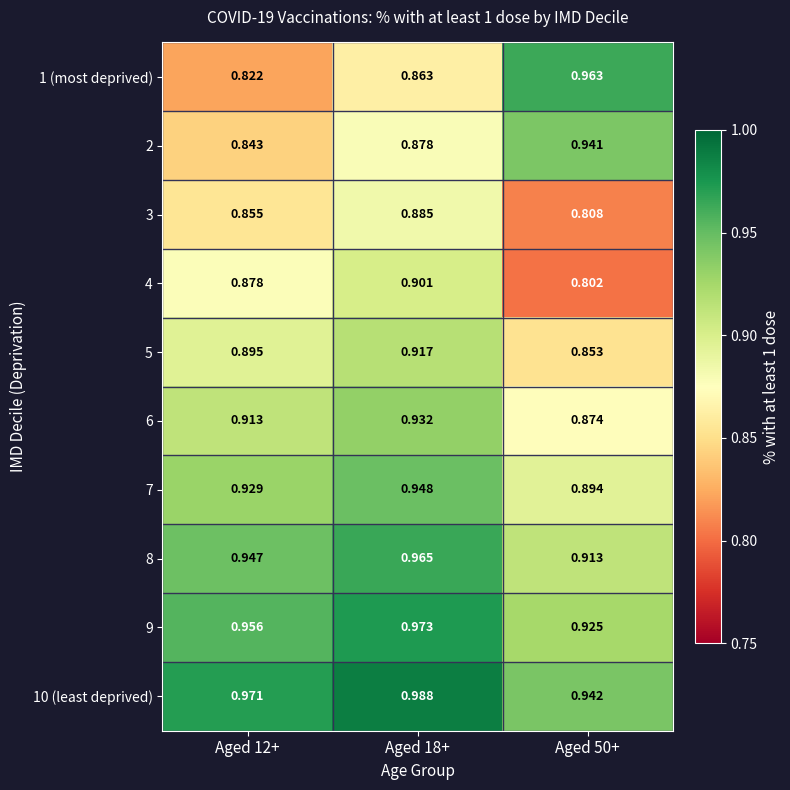

At which category is the sum across all series the highest?

Aged 18+